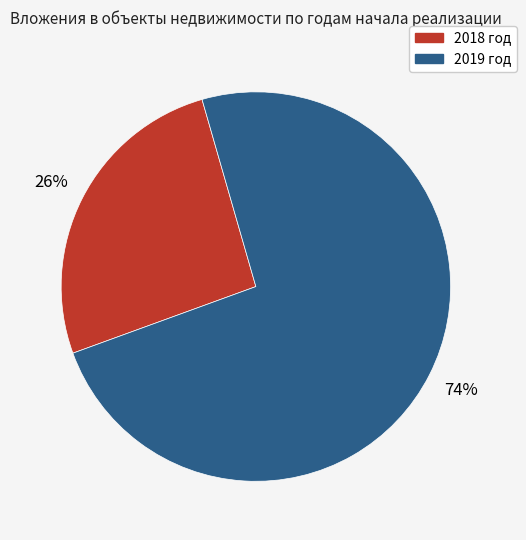

Is there a majority slice in this chart?

Yes